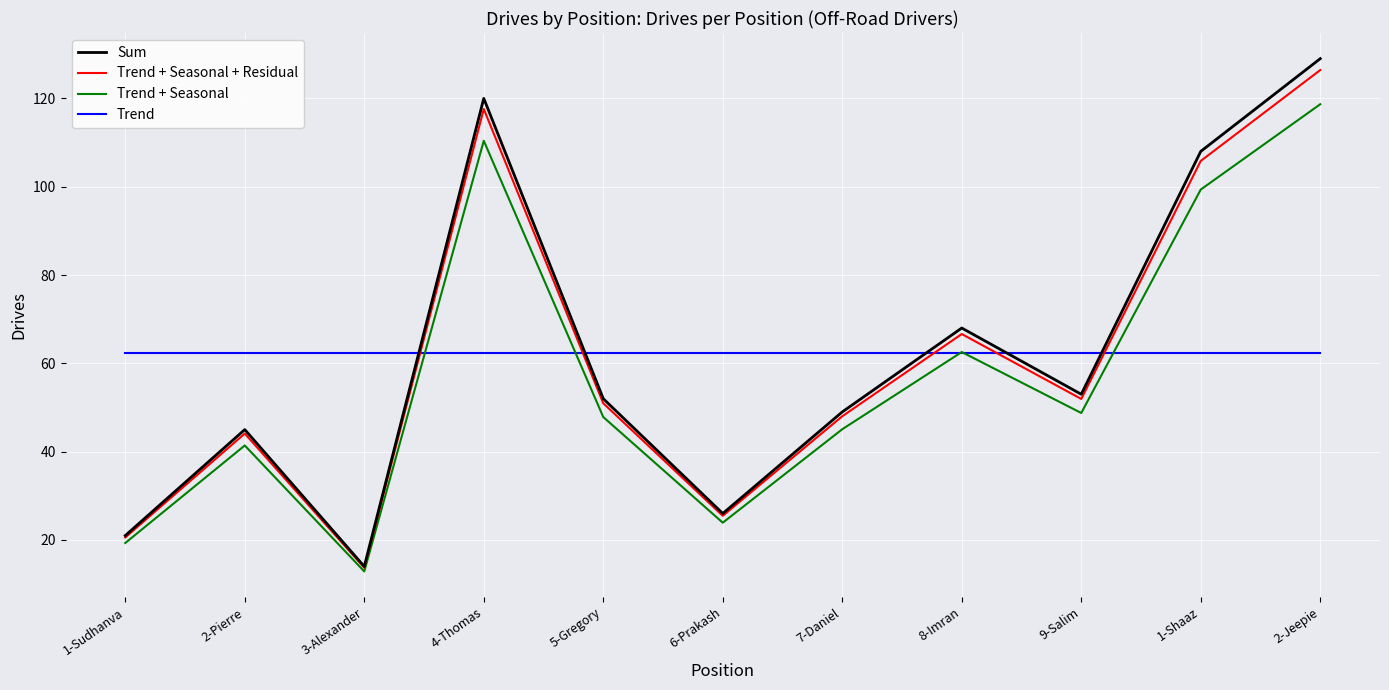

At how many categories does at least one series exceed 18?

11